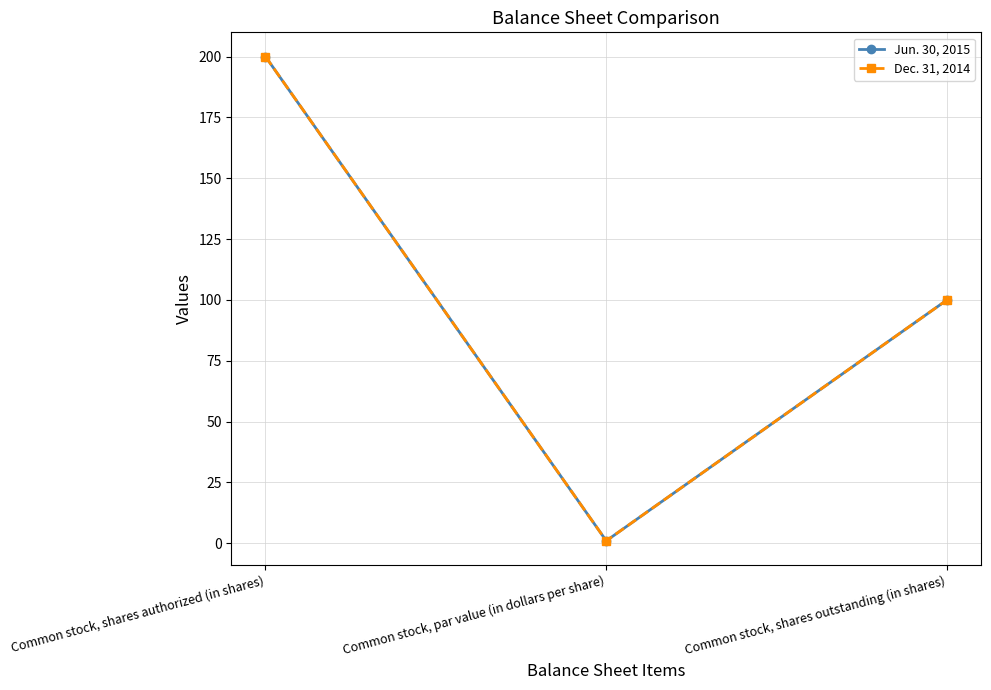

Is it true that Jun. 30, 2015 equals 169 at Common stock, shares outstanding (in shares)?

False